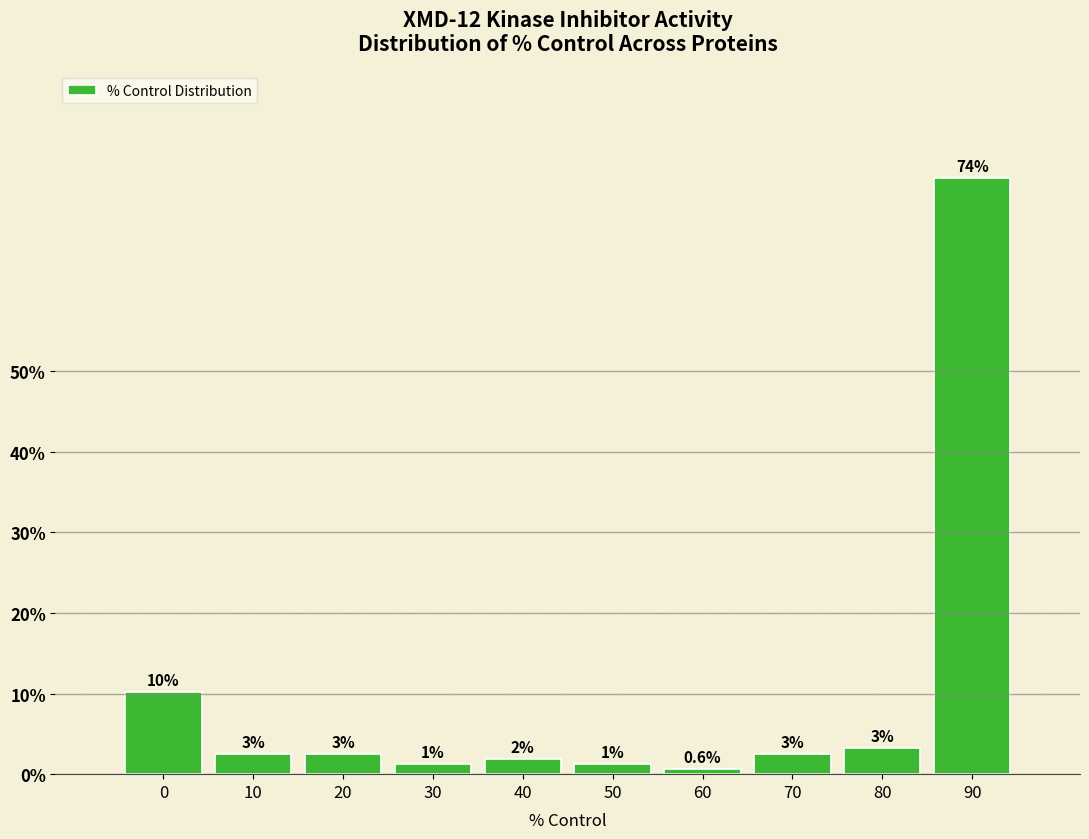

How many bars are there in total?

10